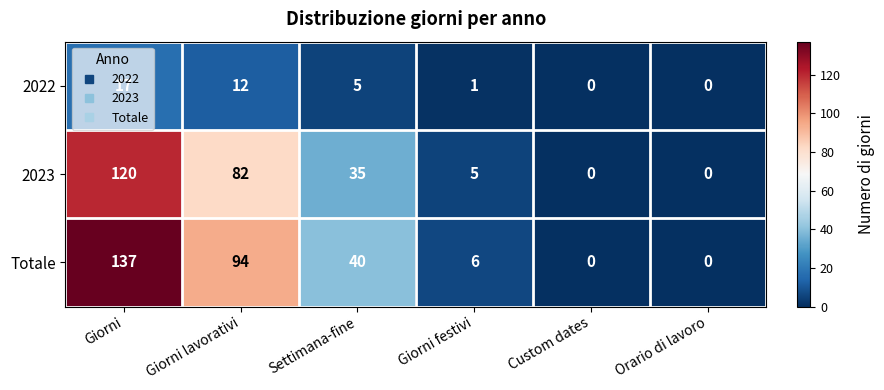

How many distinct data groups are displayed?

3